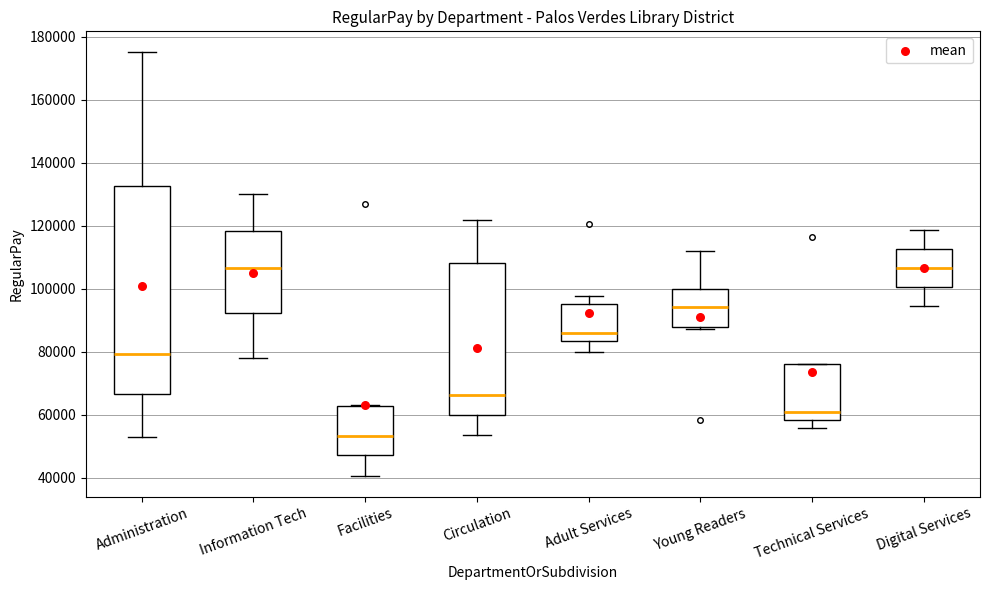

Reading left to right, read every box against the y-axis: the position of its median line, the range the box covers, and the ends of its whiskers. The values are not printed on the chart, so give them approximately, as read against the axis.

Administration: median 80000, box 66000 to 132000, whiskers 54000 to 176000
Information Tech: median 106000, box 92000 to 118000, whiskers 78000 to 130000
Facilities: median 54000, box 48000 to 62000, whiskers 40000 to 64000
Circulation: median 66000, box 60000 to 108000, whiskers 54000 to 122000
Adult Services: median 86000, box 84000 to 96000, whiskers 80000 to 98000
Young Readers: median 94000, box 88000 to 100000, whiskers 88000 to 112000
Technical Services: median 62000, box 58000 to 76000, whiskers 56000 to 76000
Digital Services: median 106000, box 100000 to 112000, whiskers 94000 to 118000